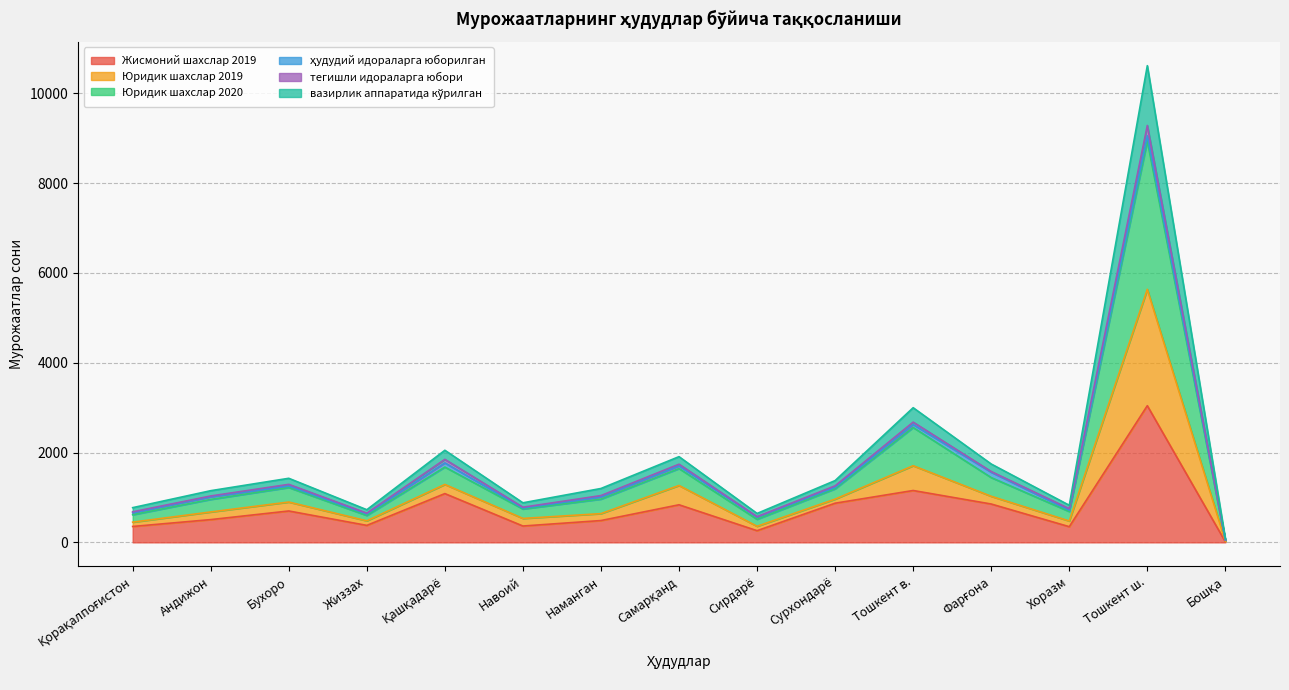

What is the spread (max minus min) of values at Бошқа?

66